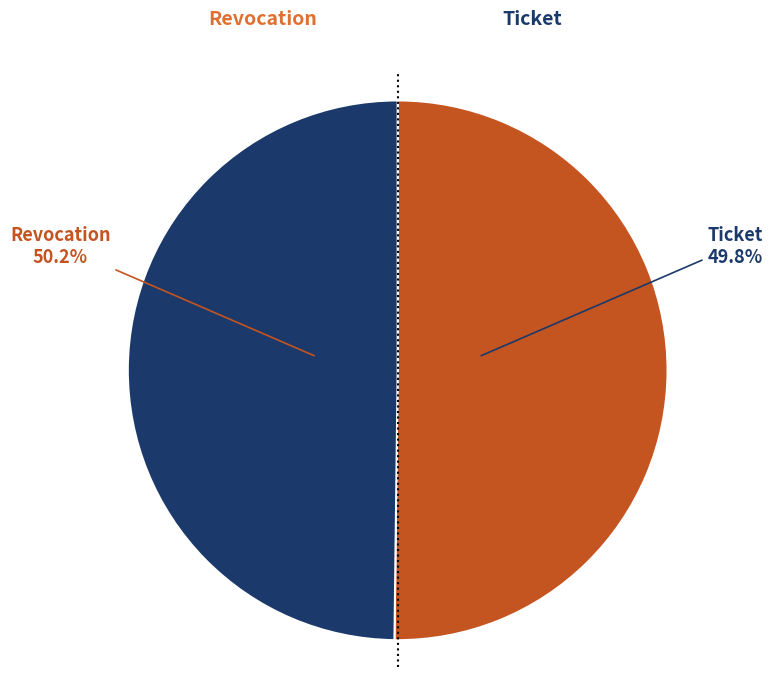

Between Revocation and Ticket, which is larger?

Revocation